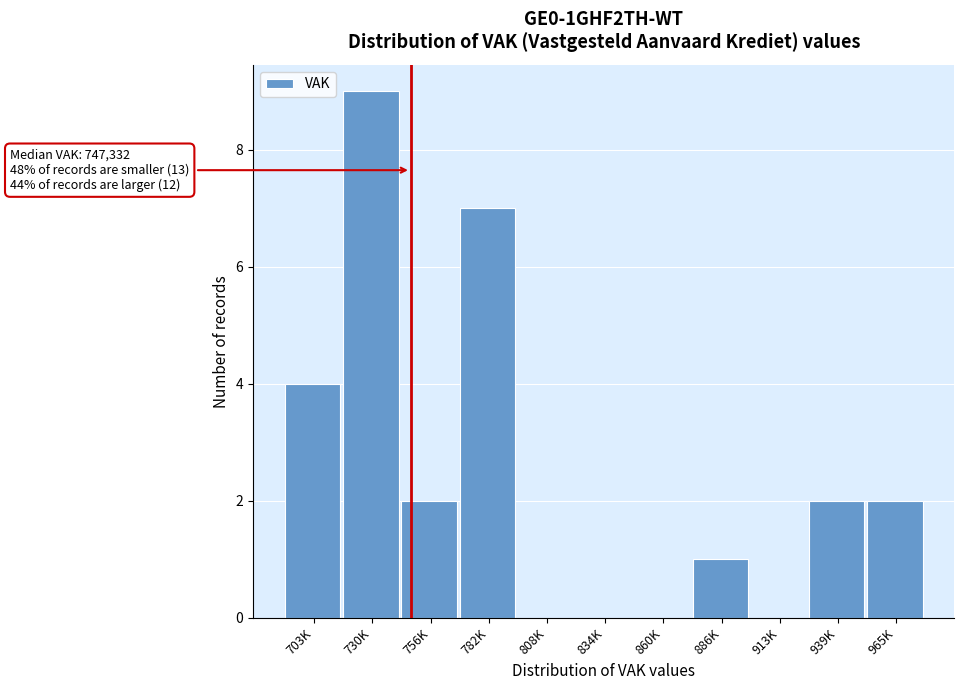

Reading right to left, what are all the values shown in this chart?

965K=2	939K=2	913K=0	886K=1	860K=0	834K=0	808K=0	782K=7	756K=2	730K=9	703K=4